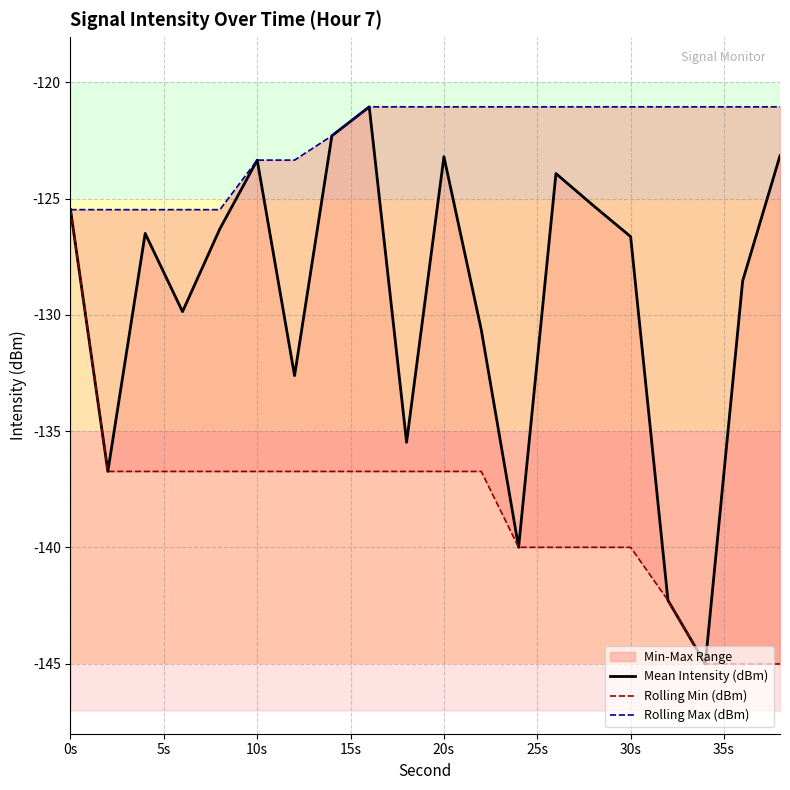

What is the total value across all series at 0s?

-376.4